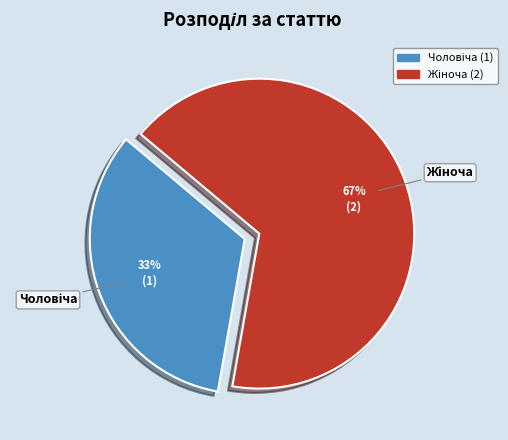

Is there any slice that represents more than half of the pie?

Yes